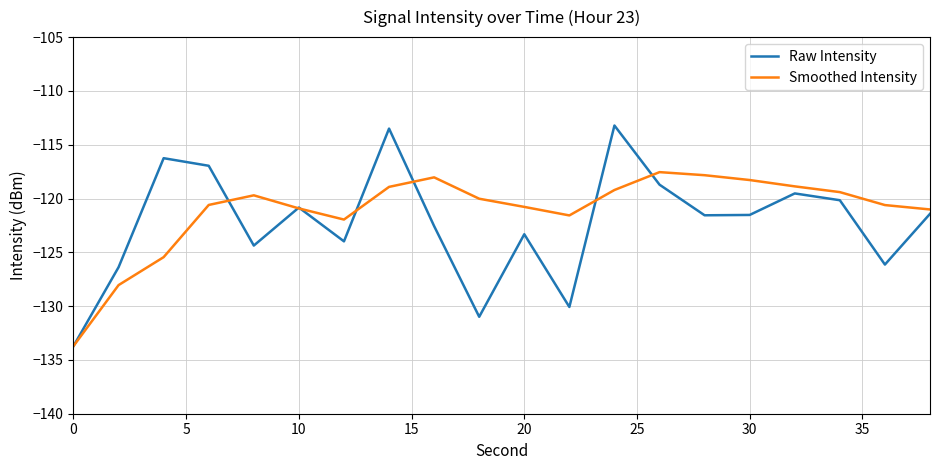

Is this an area chart (filled region under the line)?

No